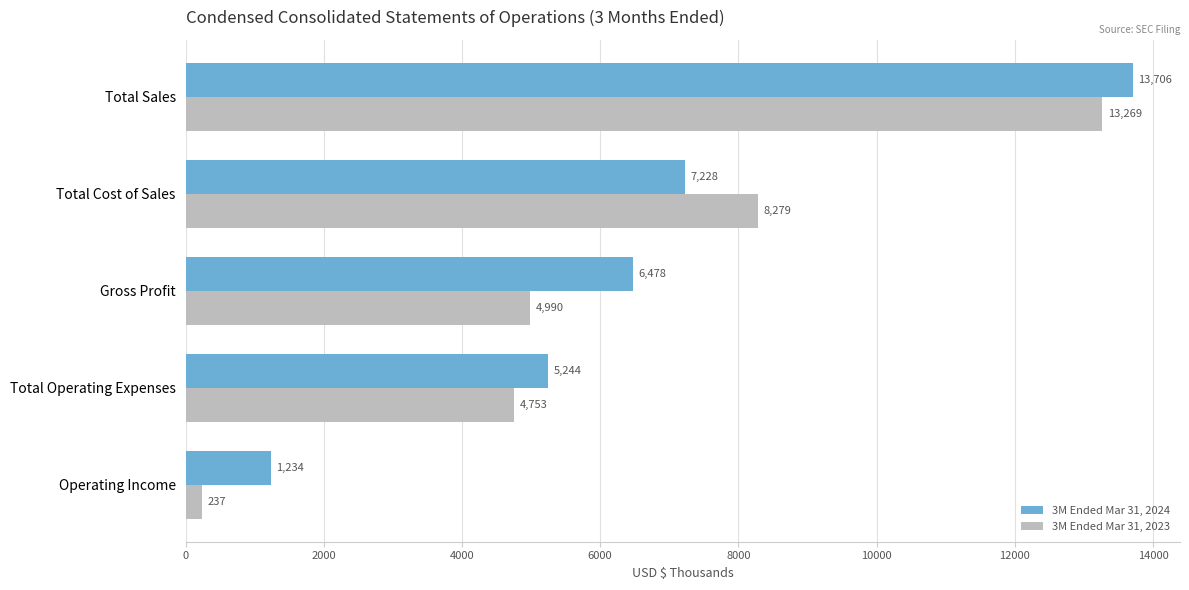

Rank the categories by 3M Ended Mar 31, 2024 value from lowest to highest.

Operating Income, Total Operating Expenses, Gross Profit, Total Cost of Sales, Total Sales